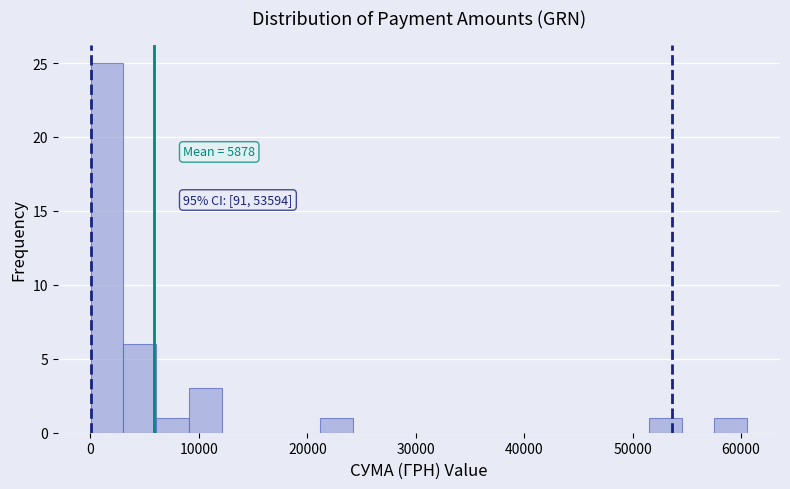

Read against the x-axis, roughly where is the centre of the tallest bar?

2000